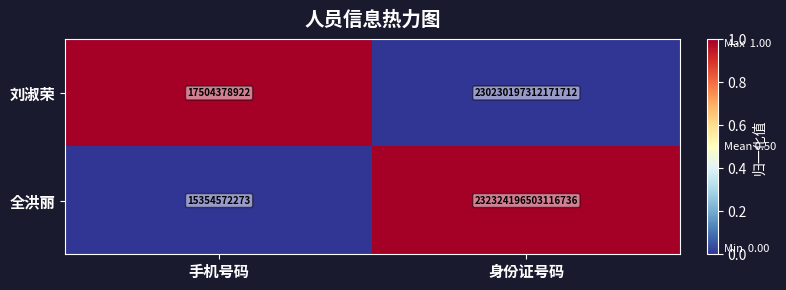

Is it true that 全洪丽 equals 76852325628920608 at 身份证号码?

False